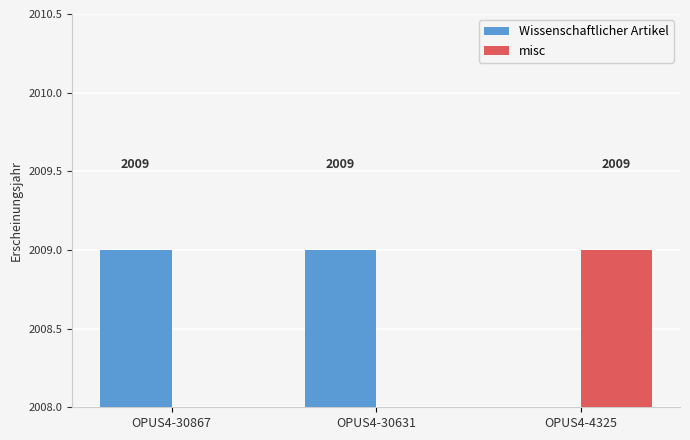

At which label does misc reach its peak?

OPUS4-4325